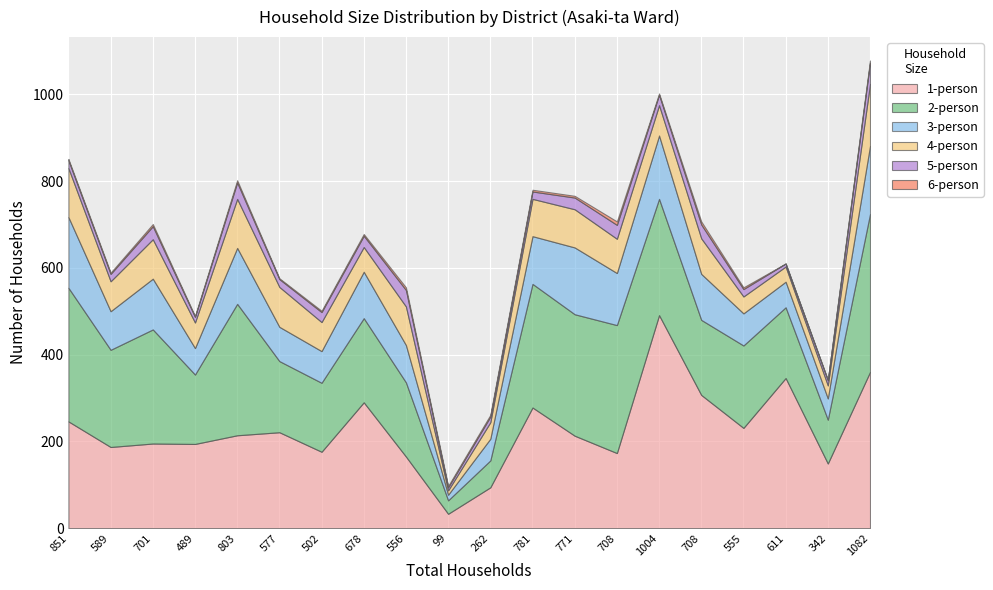

In 3-person, how many points are lower than both neighbors (excluding endpoints)?

6